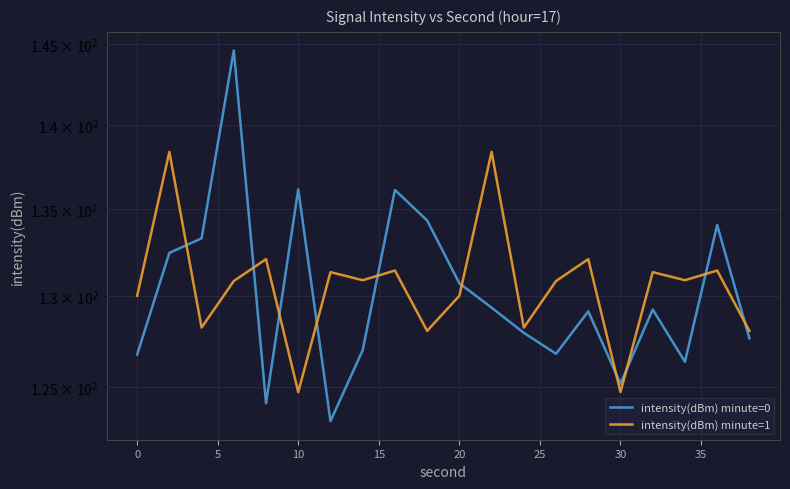

What is the difference between the highest and lowest values at 15?

8.0